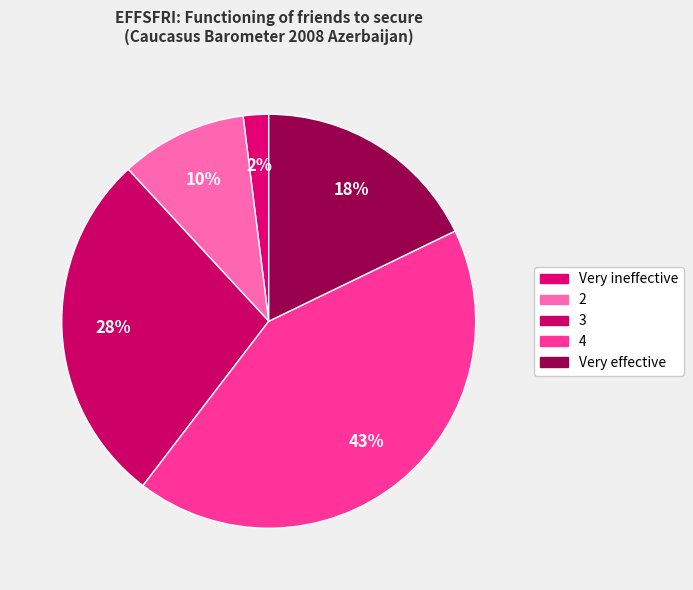

To the nearest percent, what portion does Very ineffective represent?

2%